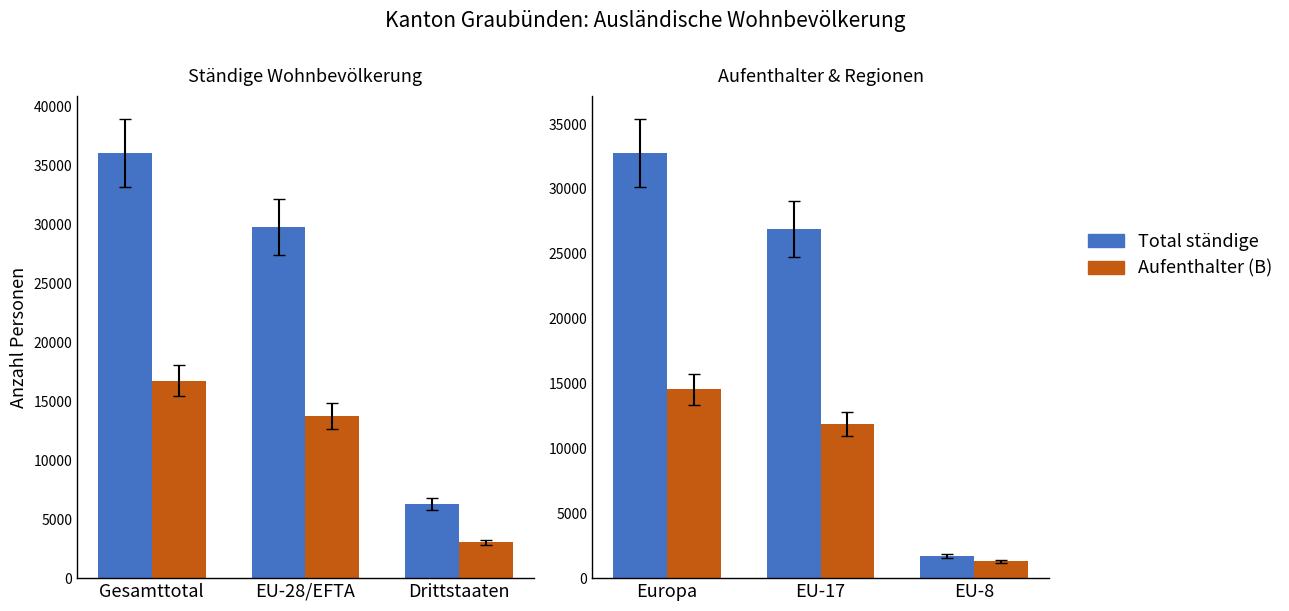

What is the value of the Aufenthalter (B) bar at the 1st from the left?

14549